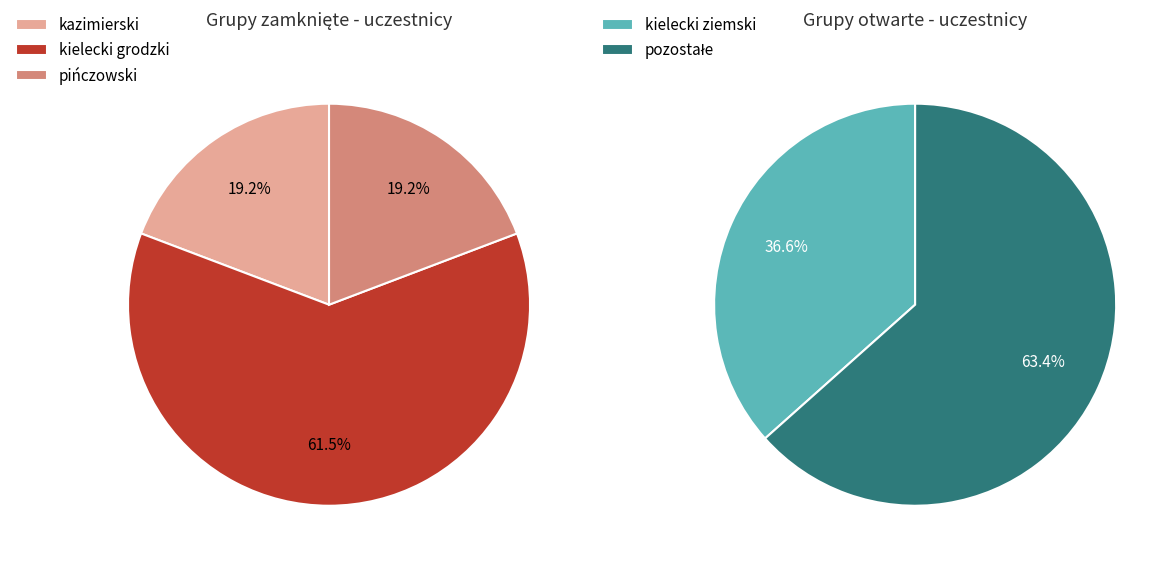

Which category has the biggest portion of the pie?

kielecki grodzki